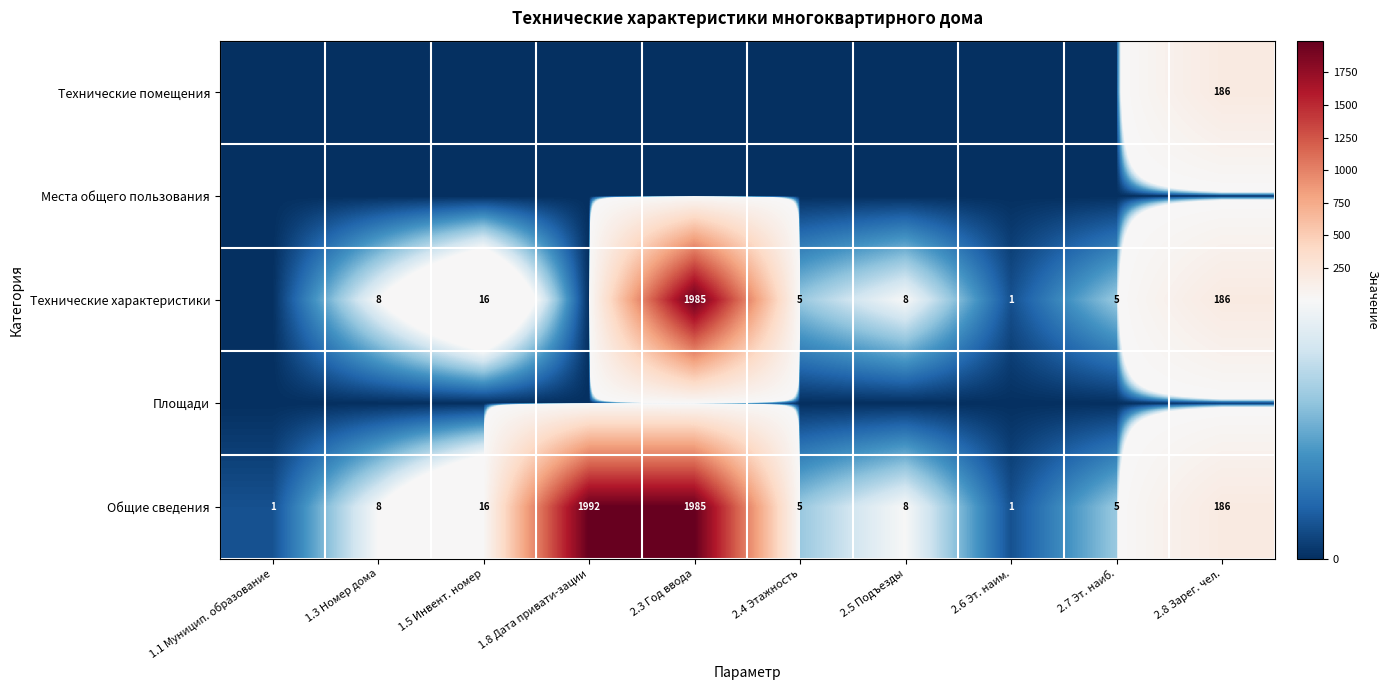

True or false: Технические характеристики has a value of 16 at 1.5 Инвент. номер.

True